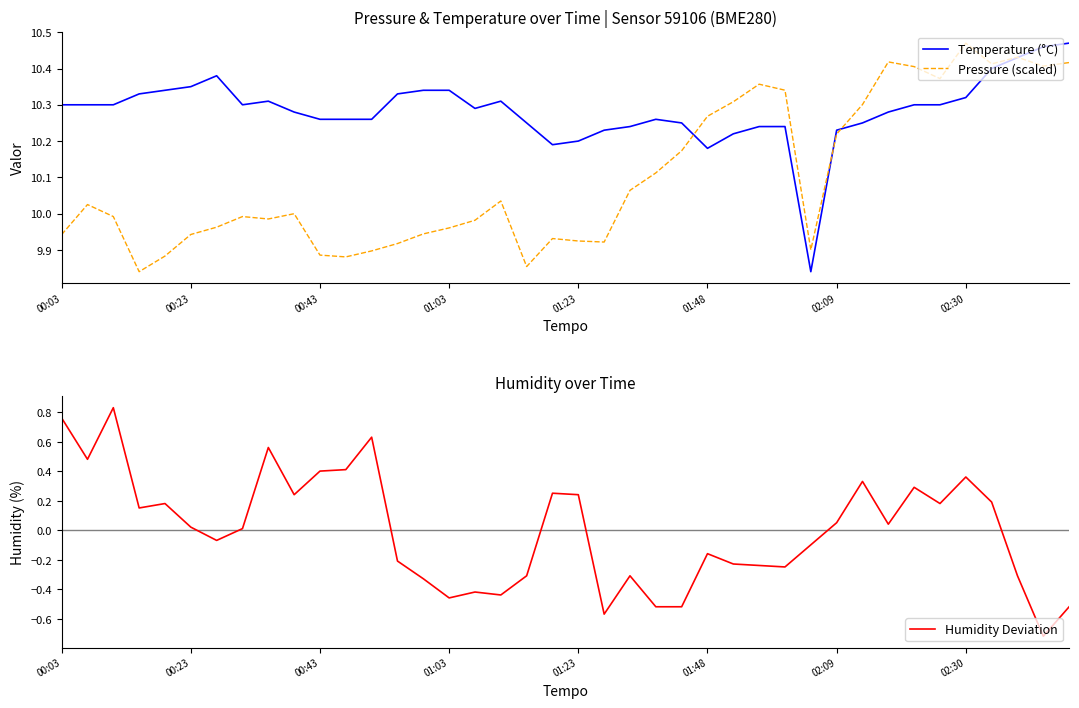

At which category is the sum across all series the highest?

02:30